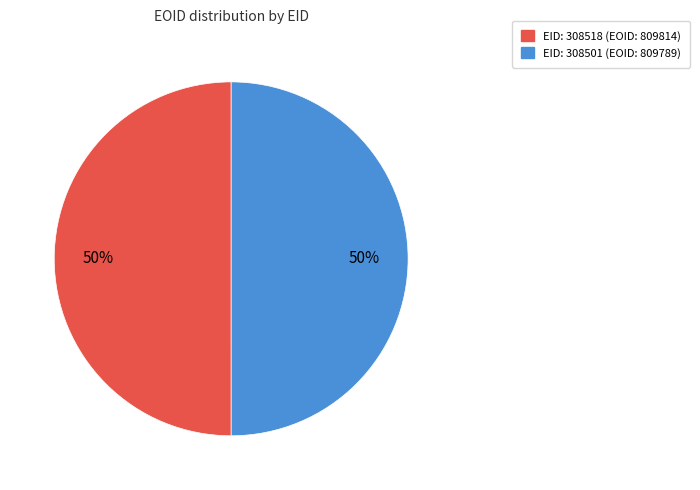

To the nearest percent, what is the average slice percentage?

50%